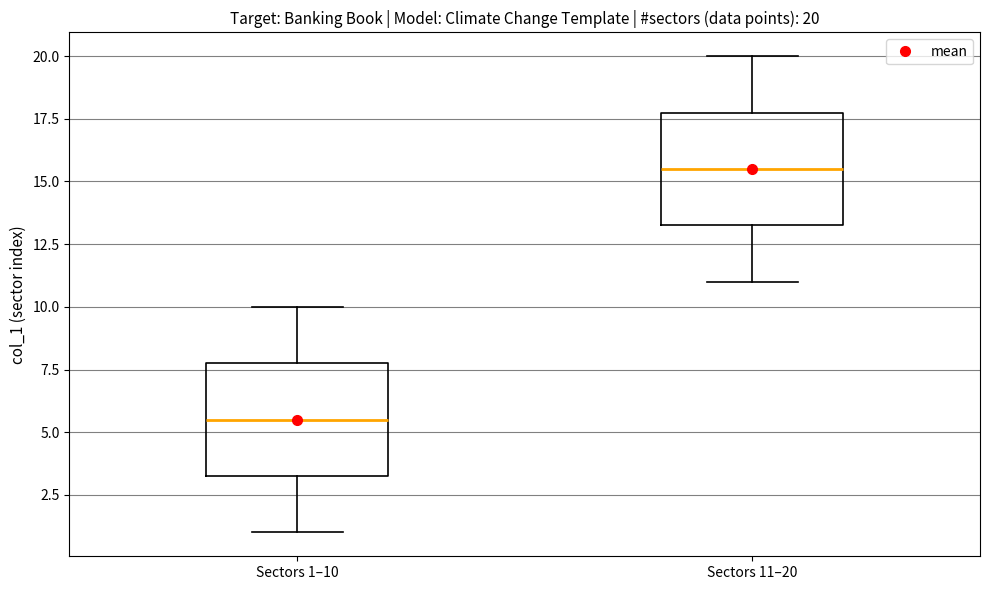

Which box's median line is the highest?

Sectors 11–20